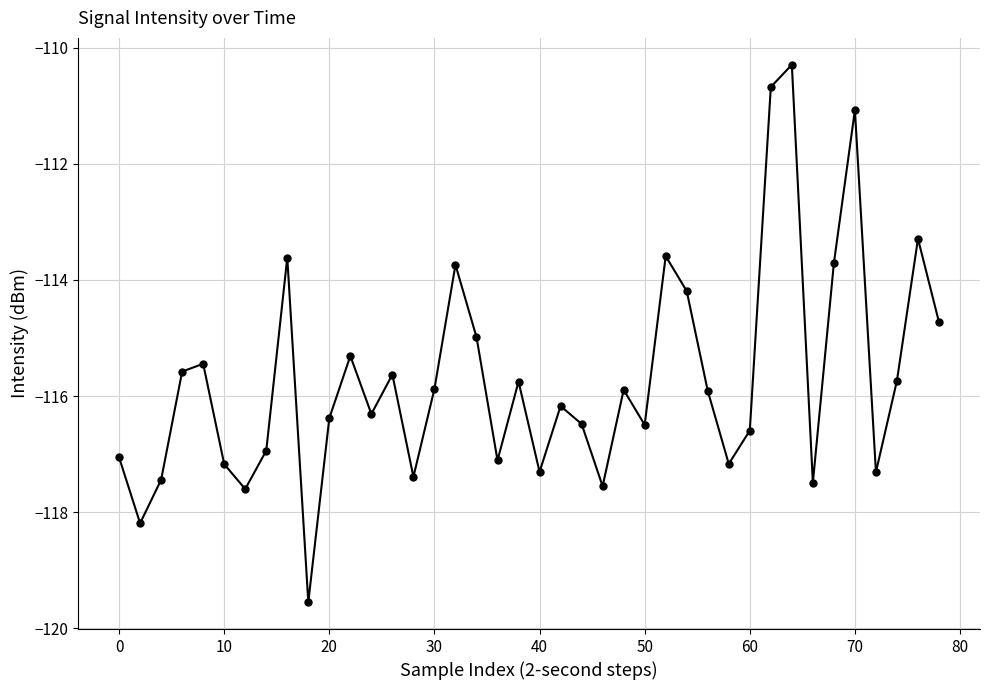

How many interior local peaks (higher than both neighbors) does the data have?

12